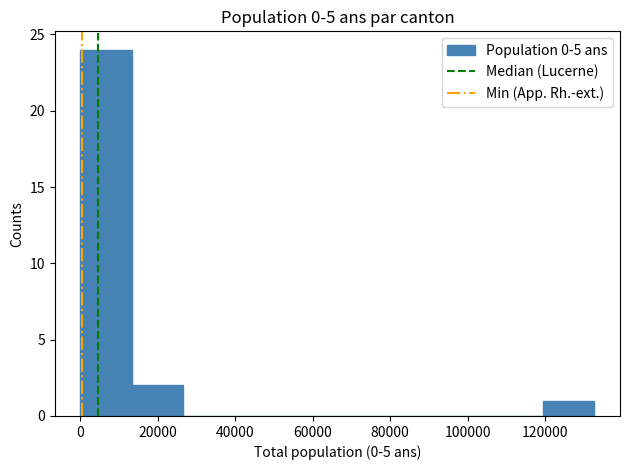

Over which range of the x-axis is the bar tallest?

0 to 14000